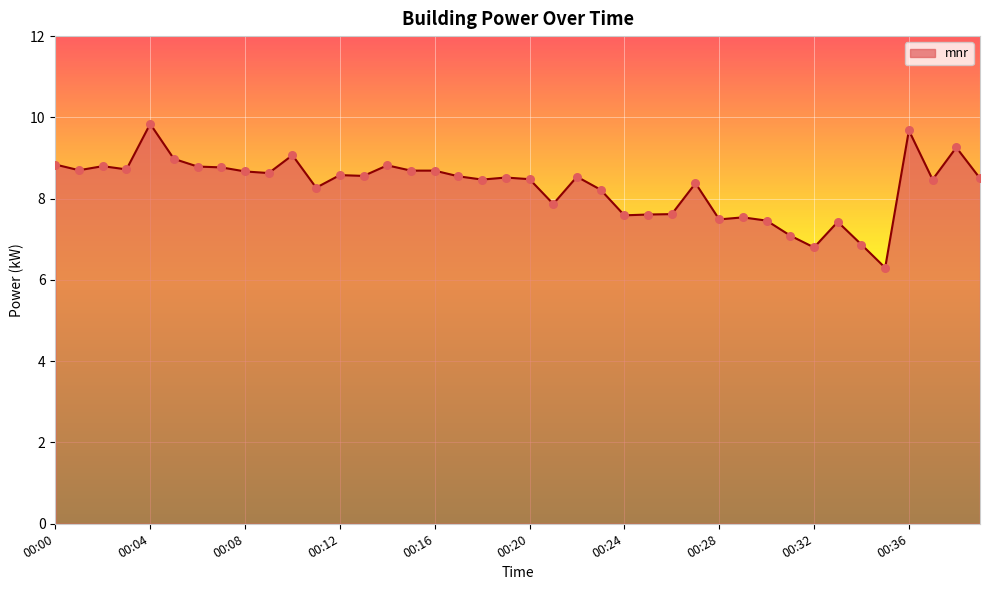

What is the minimum value shown in the chart?

6.3